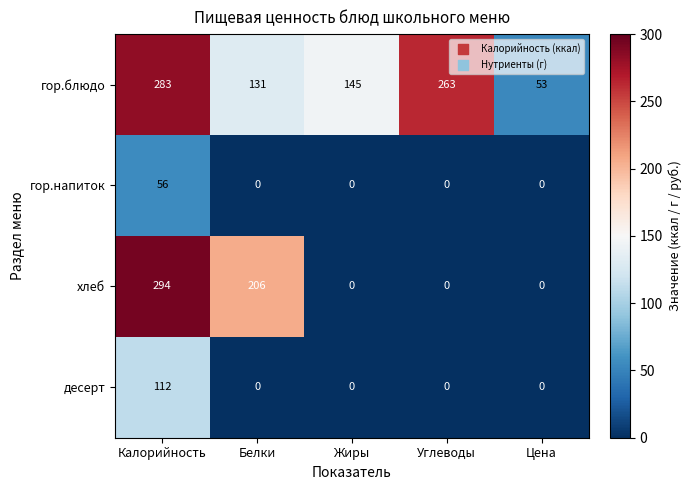

Which series changed the most between Углеводы and Цена?

гор.блюдо